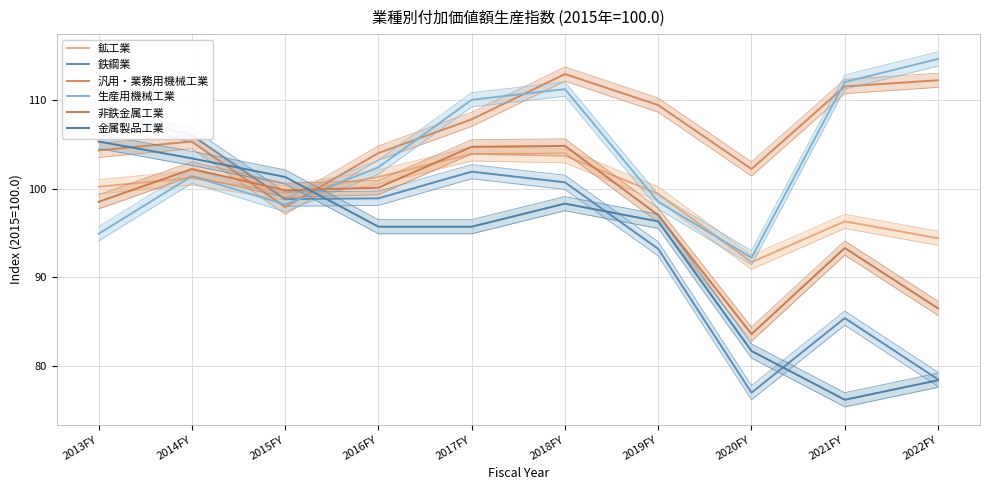

Is the value of 金属製品工業 at 2021FY greater than the value of 非鉄金属工業 at 2013FY?

No